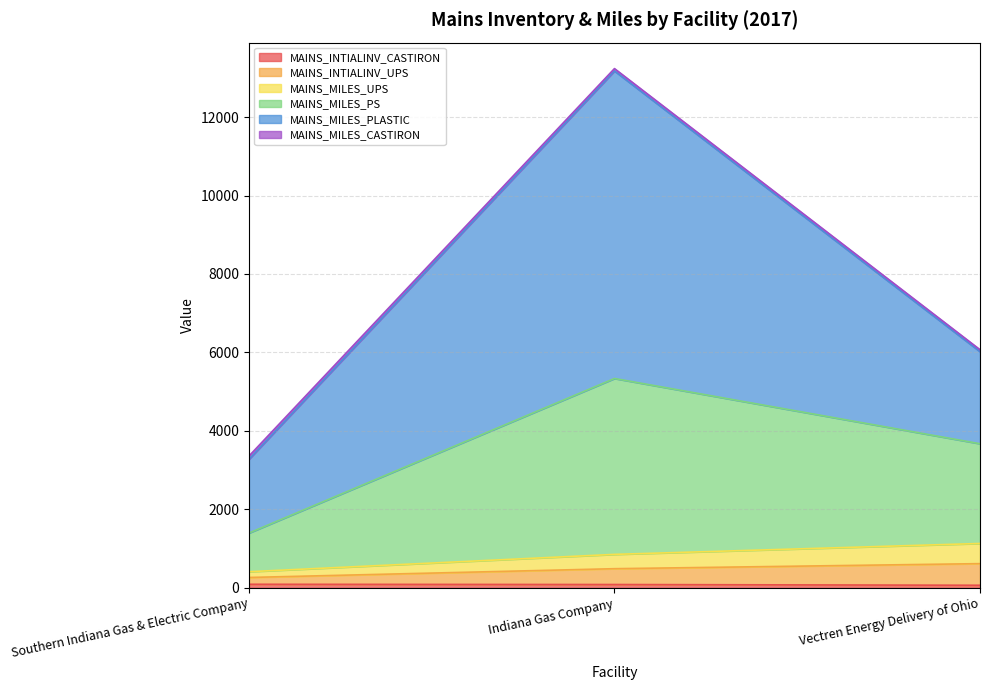

The MAINS_INTIALINV_UPS series shows 648.7 at Southern Indiana Gas & Electric Company. True or false?

False